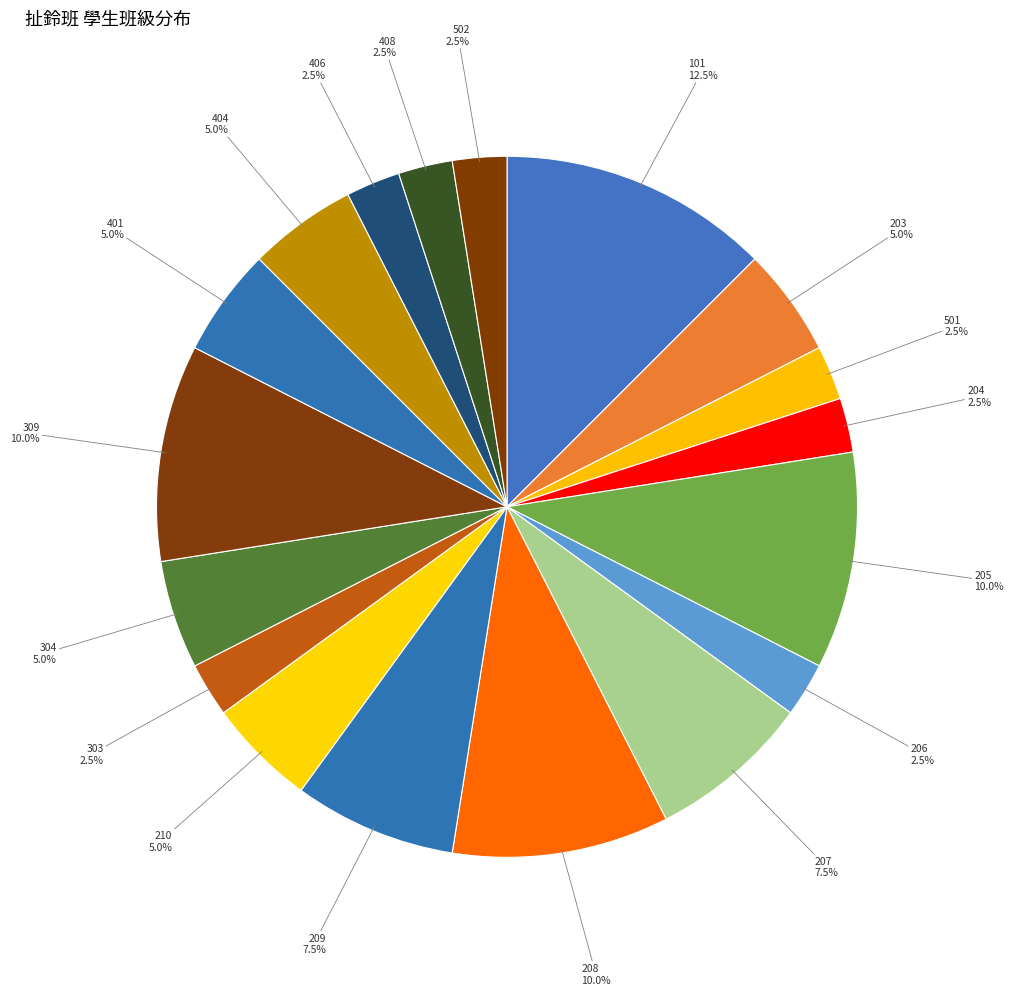

How much of the chart is everything except 210?

95.0%